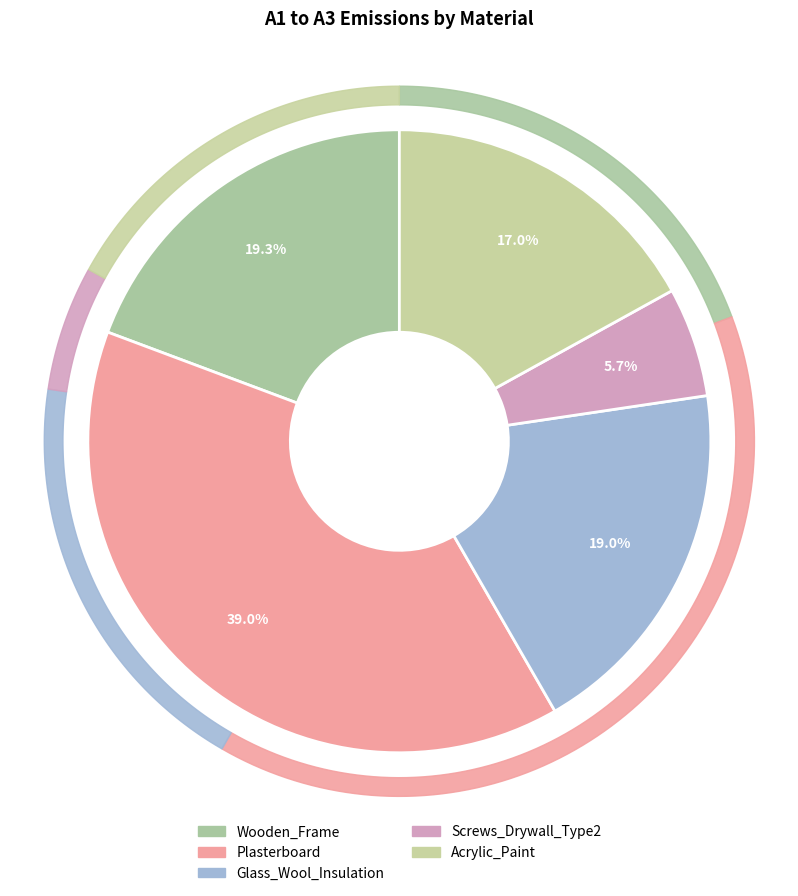

True or false: Plasterboard accounts for 39% of the total.

True